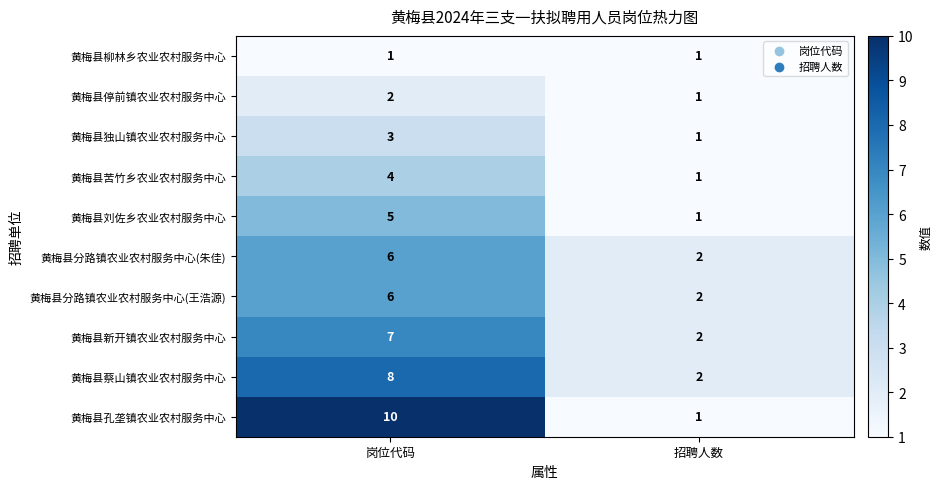

Count the number of categories in the chart.

2